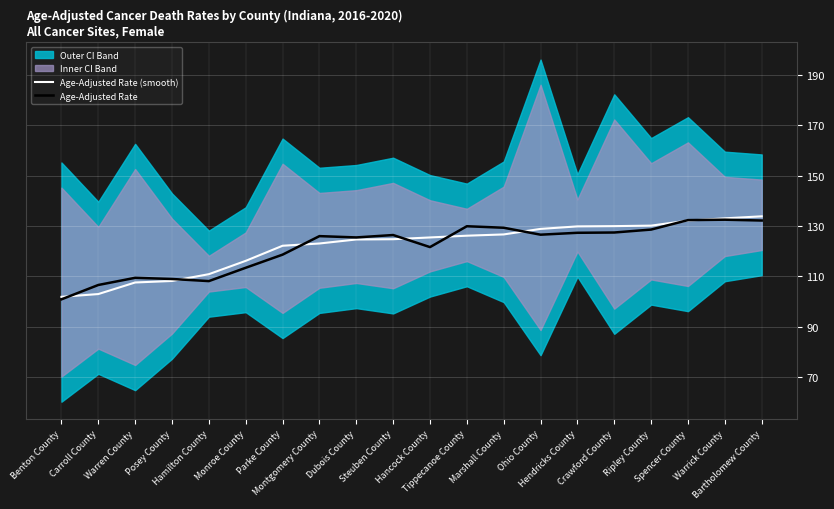

Where is the first local maximum for Age-Adjusted Rate?

Warren County